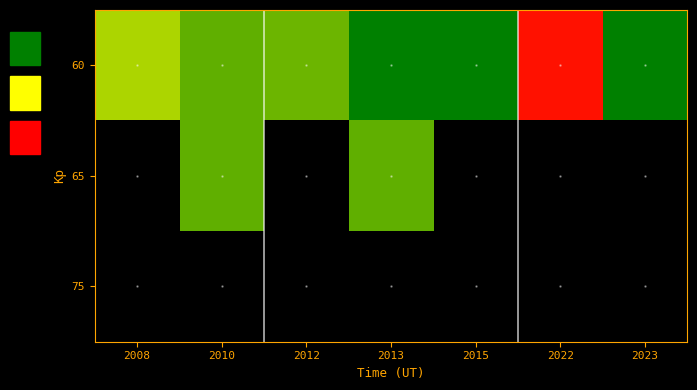

What is the spread (max minus min) of values at 2015?

20.0